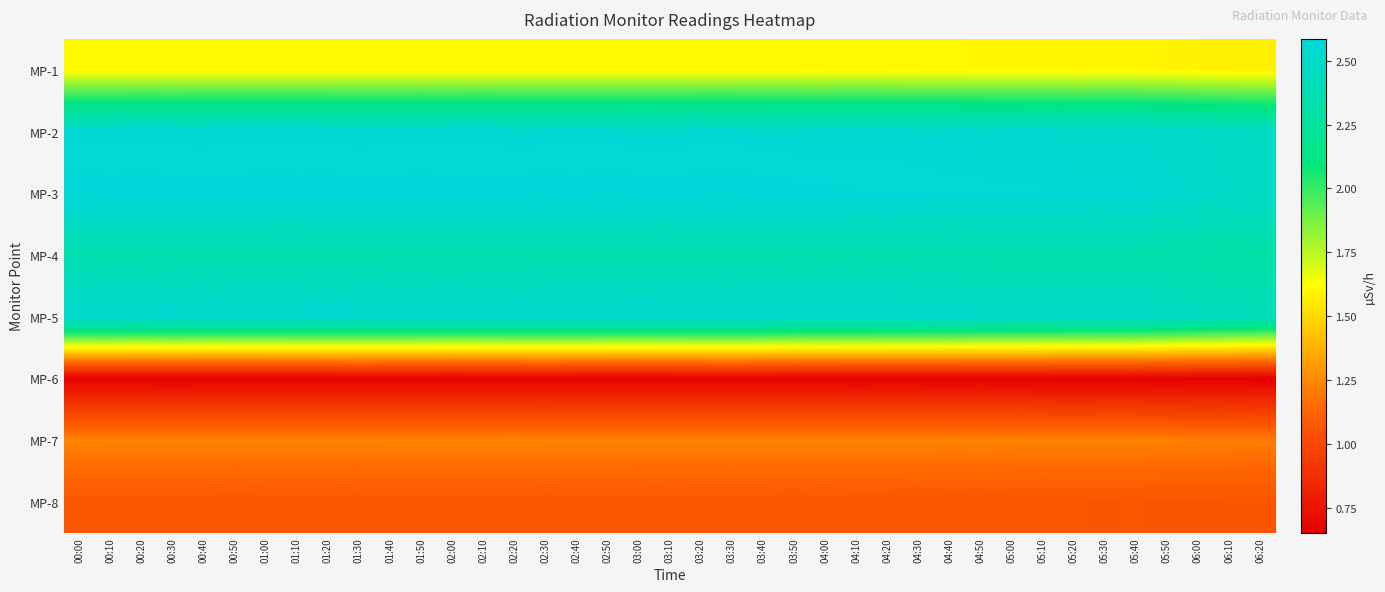

What is the total value across all series at 05:10?

14.5